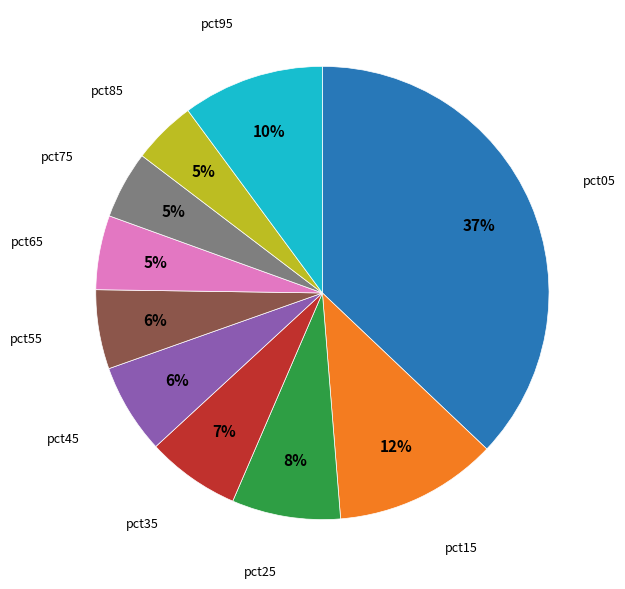

To the nearest percent, what is the average slice percentage?

10%